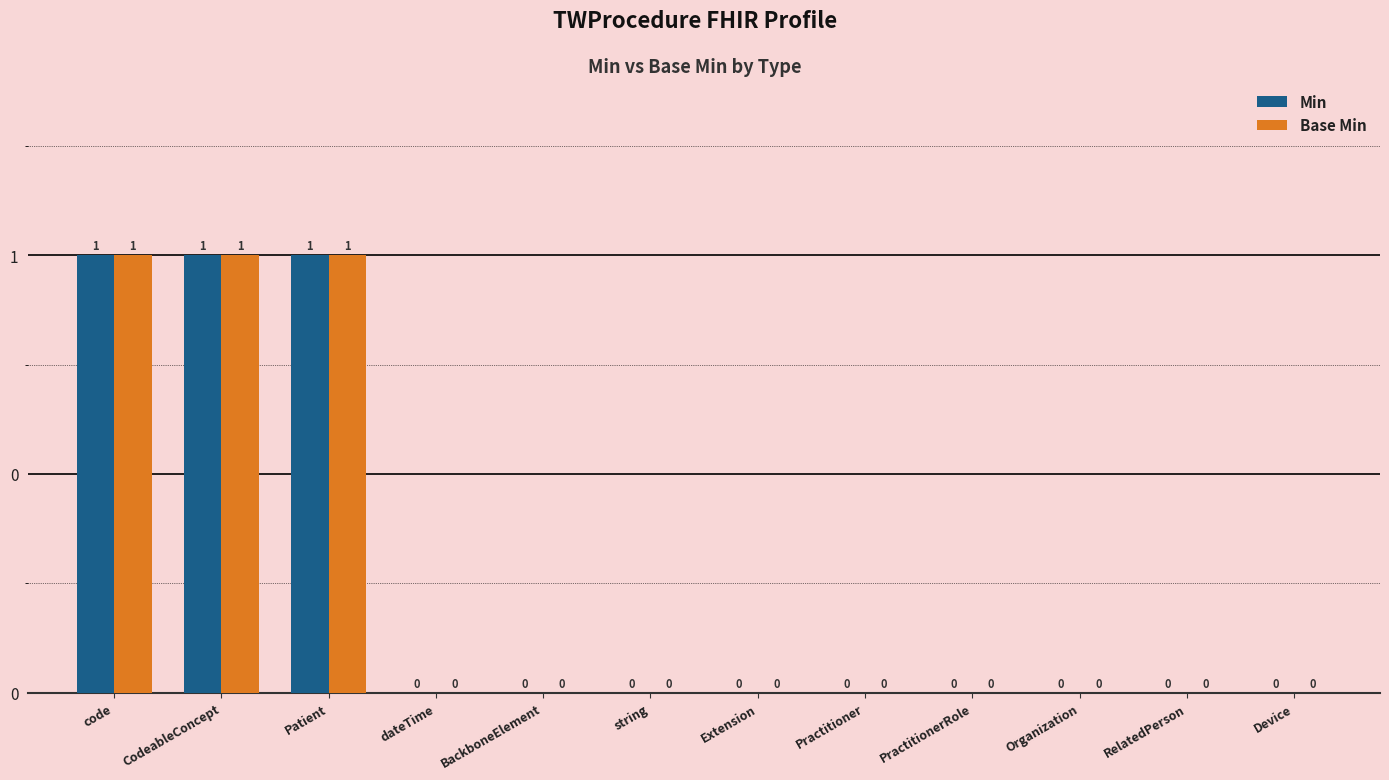

What are all the series names shown in the legend?

Min, Base Min